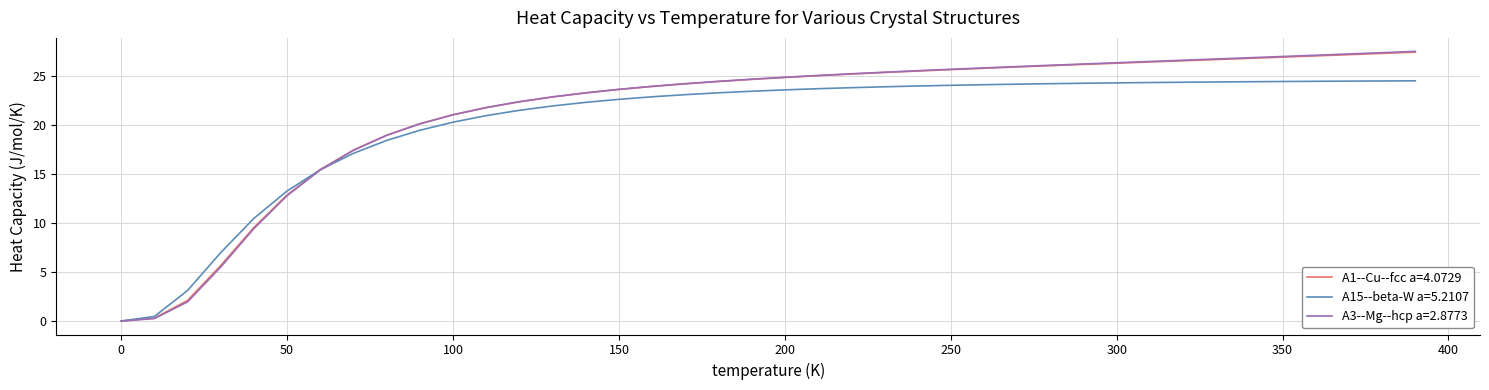

Which series has the largest range (max minus min)?

A3--Mg--hcp a=2.8773